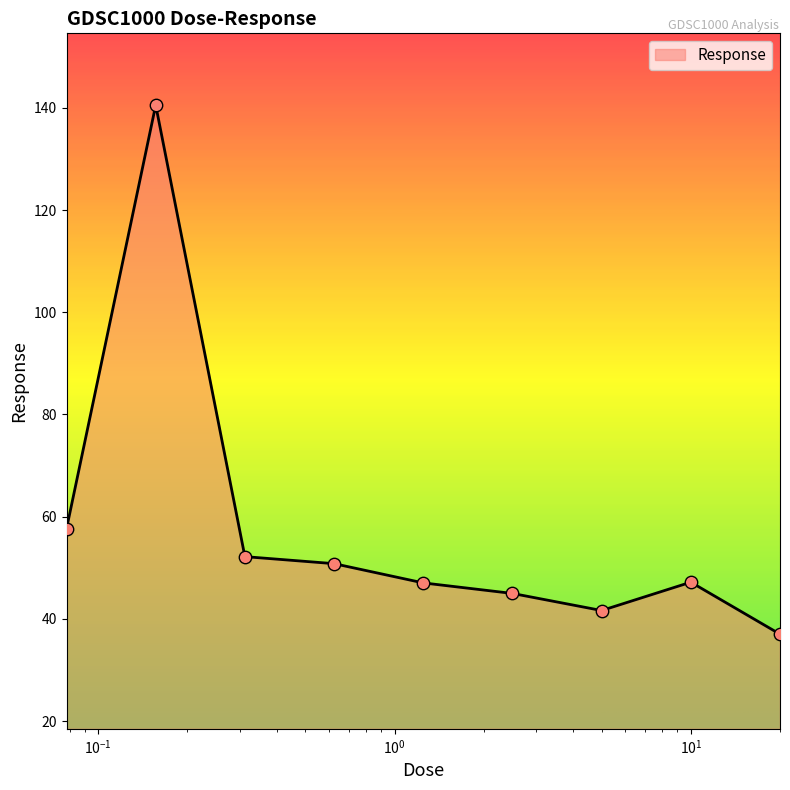

What is the difference between the maximum and minimum values?

103.5